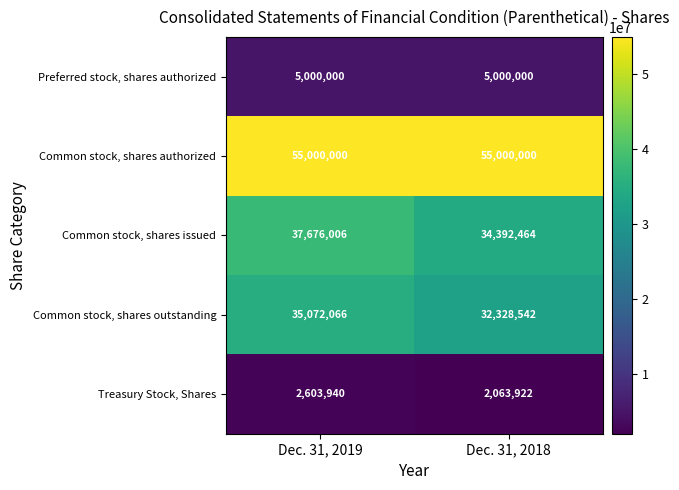

Count the number of data series in this chart.

5